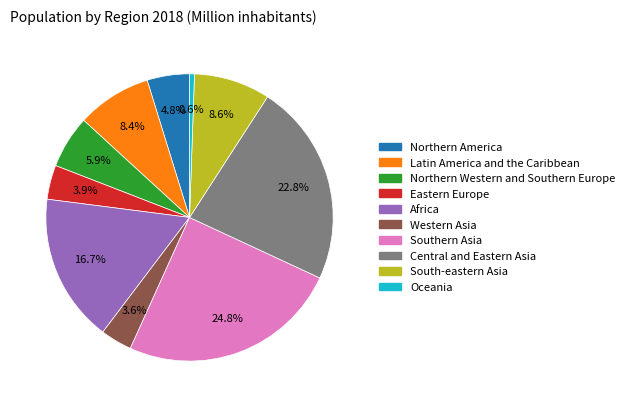

What is the smallest slice in the pie chart?

Oceania